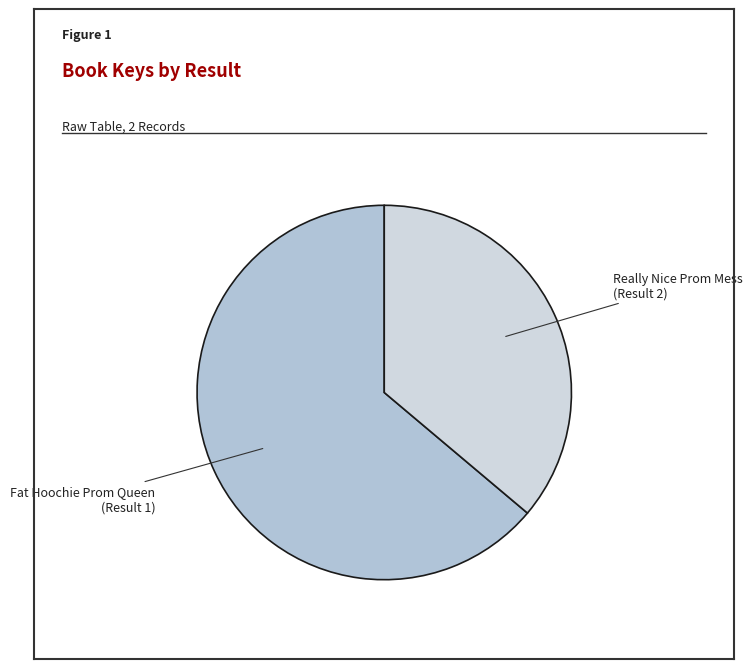

What is the largest slice in the pie chart?

Fat Hoochie Prom Queen (Result 1)